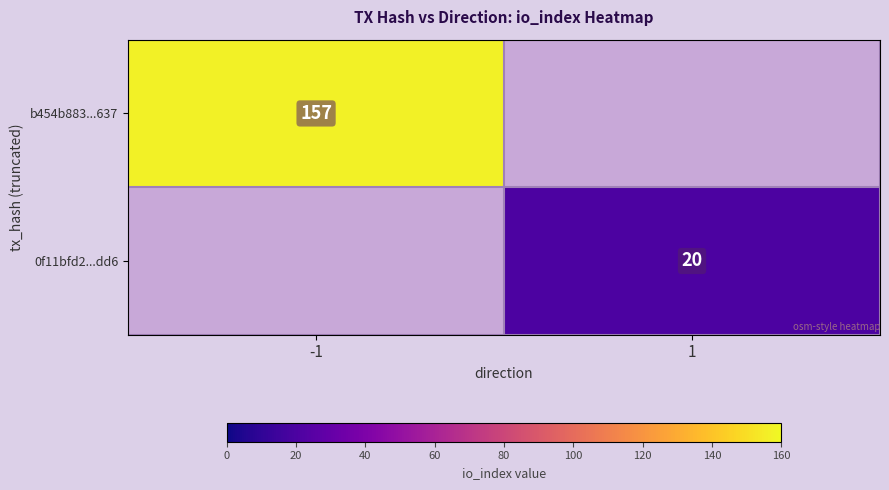

Is it true that 0f11bfd2...dd6 equals 36 at 1?

False